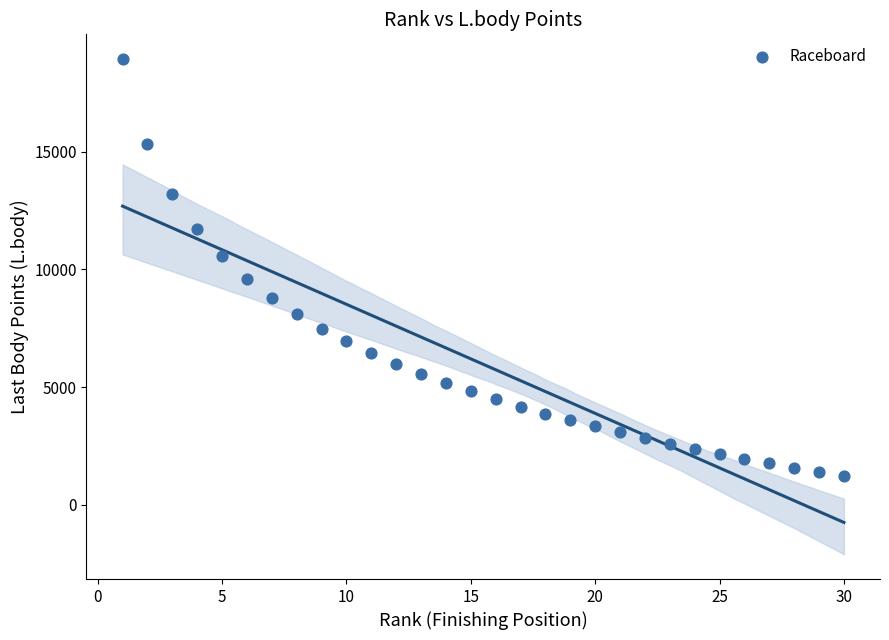

What is the range of X values (max minus min)?

29